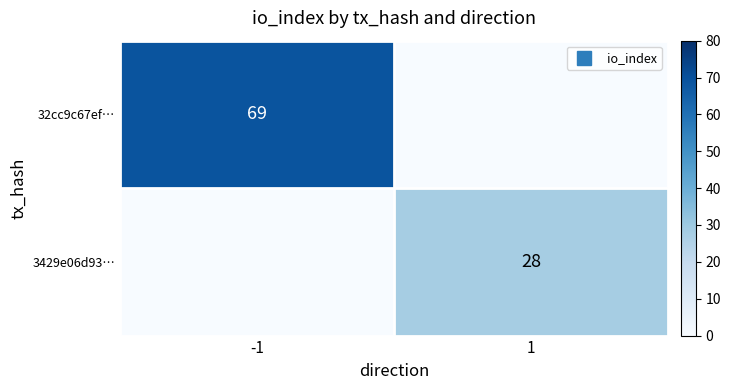

Count the number of categories in the chart.

2